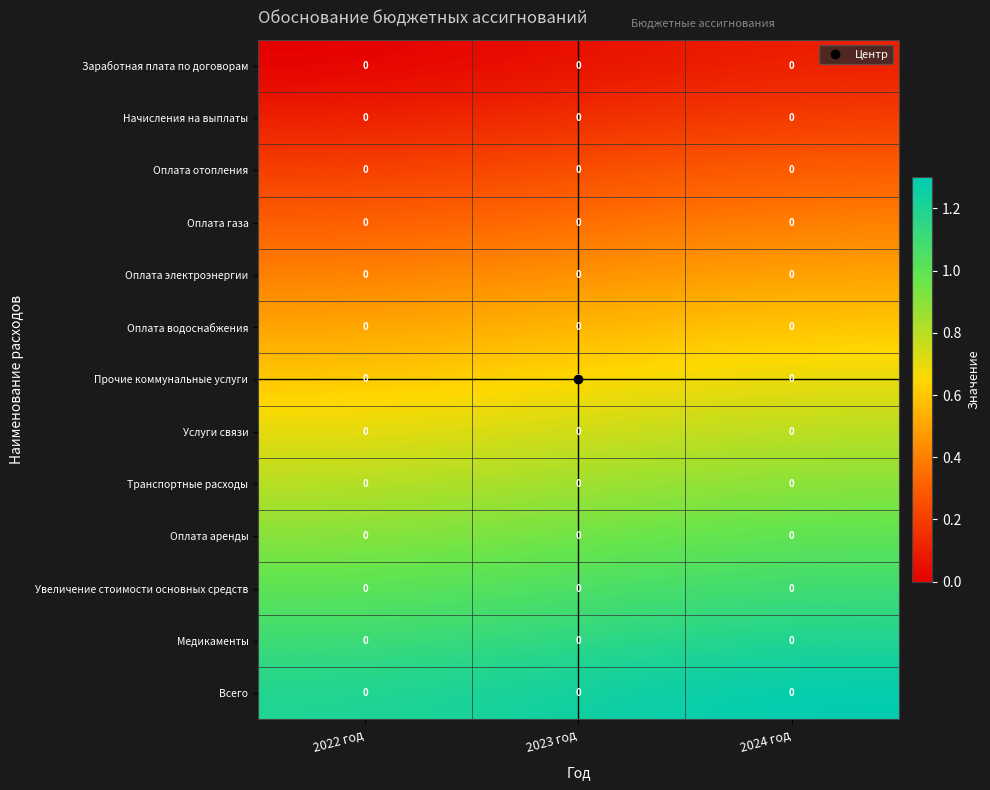

What is the spread (max minus min) of values at 2024 год?

1.2